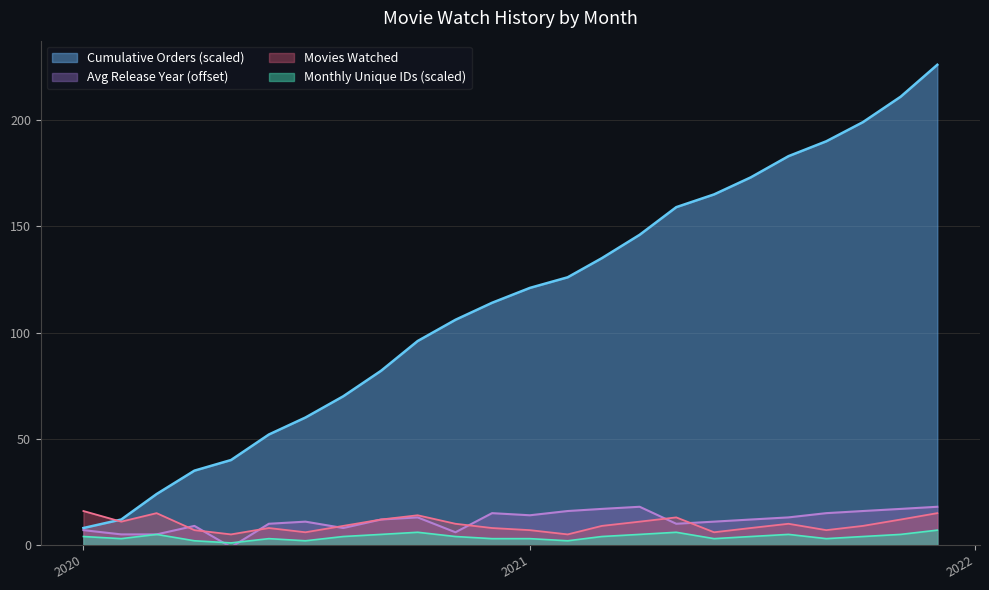

The value of Cumulative Orders (scaled) at 2021 is 50. True or false?

False